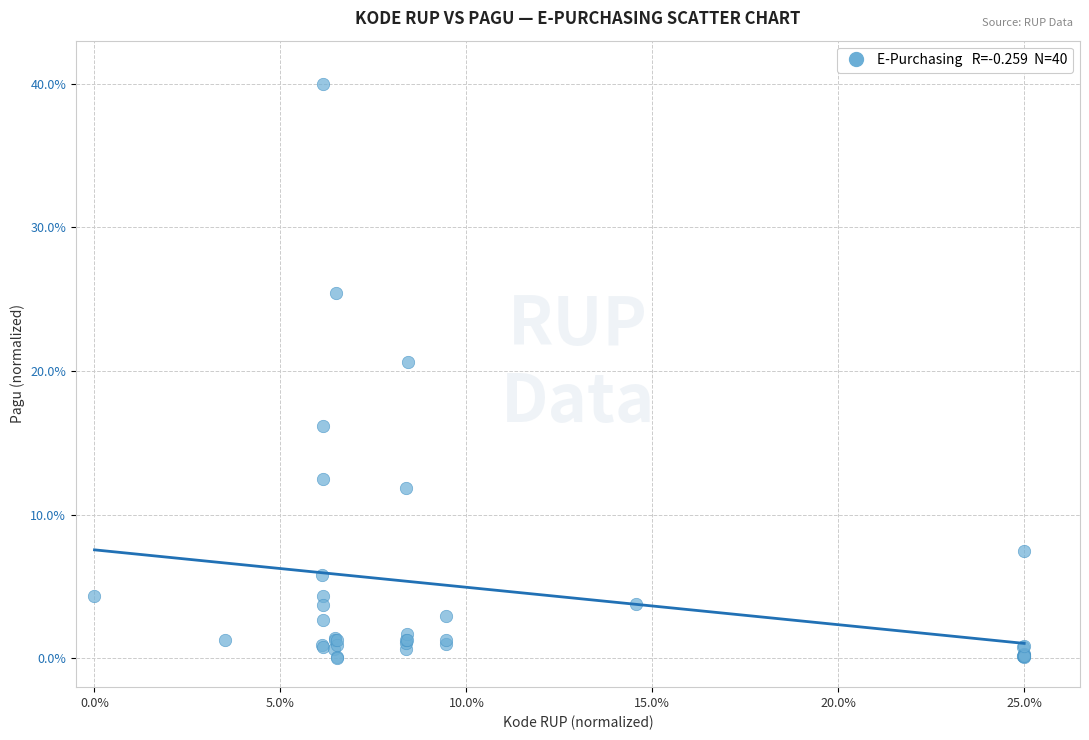

What Y value in the scatter plot is closest to 20?

20.6